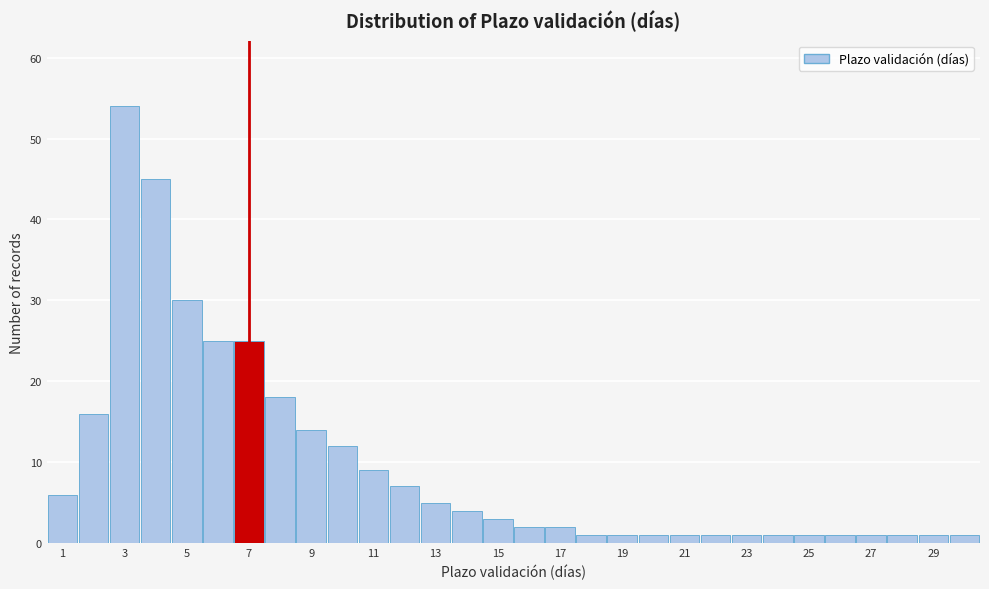

Reading left to right, list every bar in this chart as the range it spans on the x-axis followed by its height. Neither the bar edges nor the heights are printed on the chart, so give them approximately, as read against the axes.

0.5 to 1.5: 6
1.5 to 2.5: 16
2.5 to 3.5: 54
3.5 to 4.5: 45
4.5 to 5.5: 30
5.5 to 6.5: 25
6.5 to 7.5: 25
7.5 to 8.5: 18
8.5 to 9.5: 14
9.5 to 10.5: 12
10.5 to 11.5: 9
11.5 to 12.5: 7
12.5 to 13.5: 5
13.5 to 14.5: 4
14.5 to 15.5: 3
15.5 to 16.5: 2
16.5 to 17.5: 2
17.5 to 18.5: 1
18.5 to 19.5: 1
19.5 to 20.5: 1
20.5 to 21.5: 1
21.5 to 22.5: 1
22.5 to 23.5: 1
23.5 to 24.5: 1
24.5 to 25.5: 1
25.5 to 26.5: 1
26.5 to 27.5: 1
27.5 to 28.5: 1
28.5 to 29.5: 1
29.5 to 30.5: 1